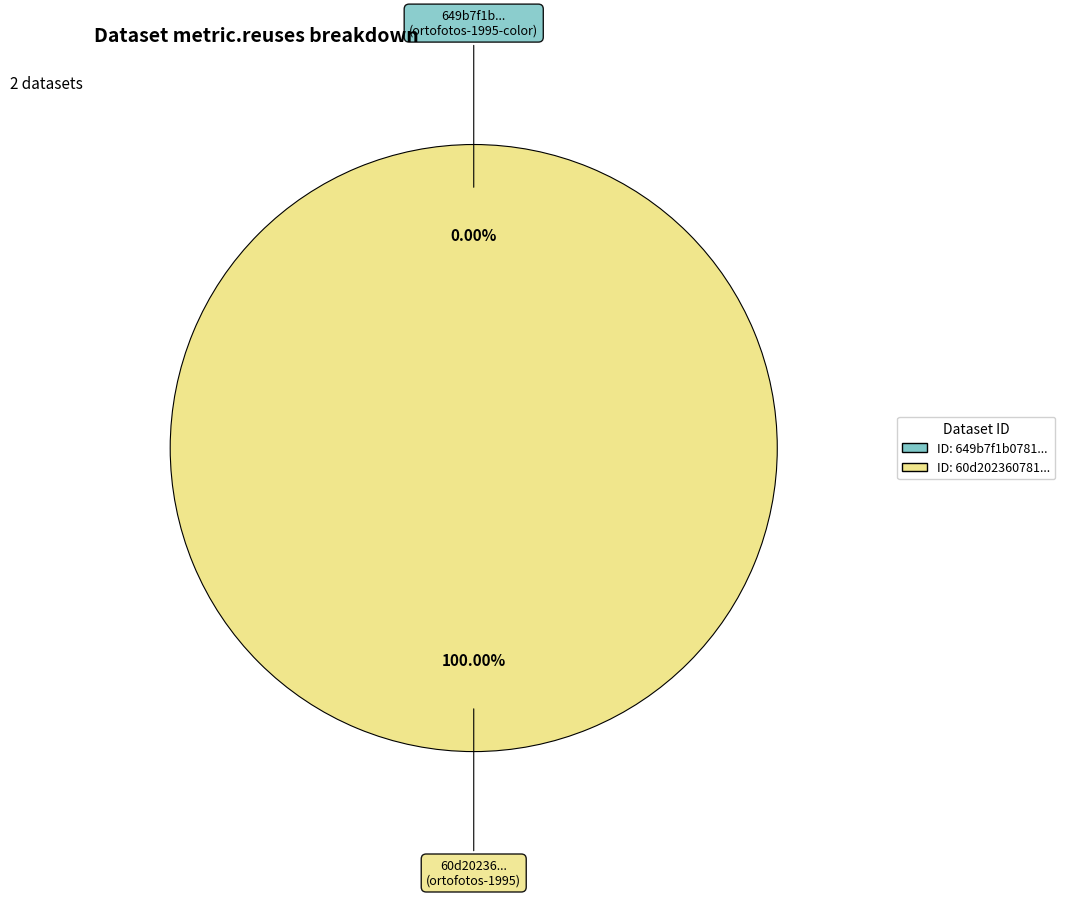

The 60d202360781901de8633296 slice represents 100% of the pie. True or false?

True